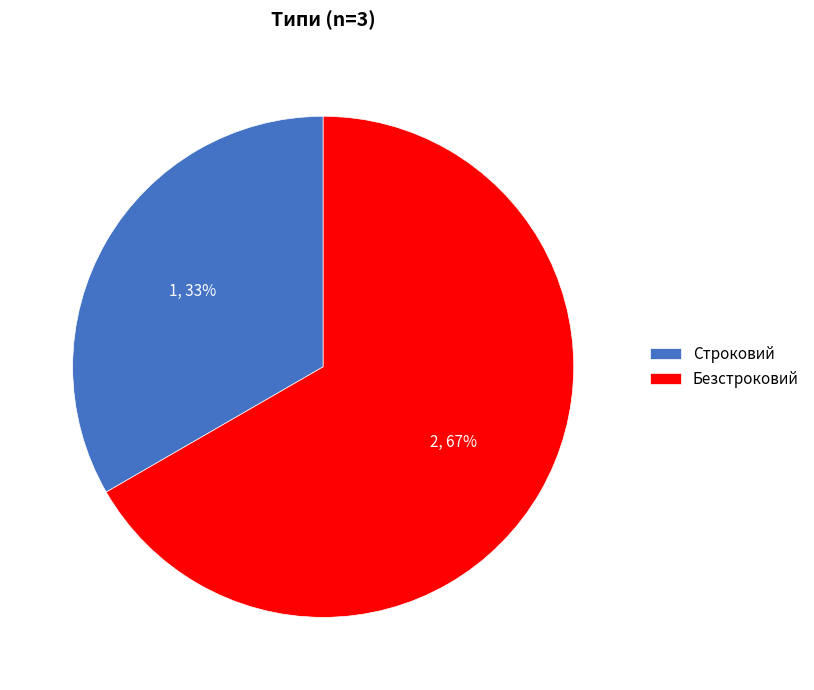

What percentage is the Строковий slice, to the nearest percent?

33%